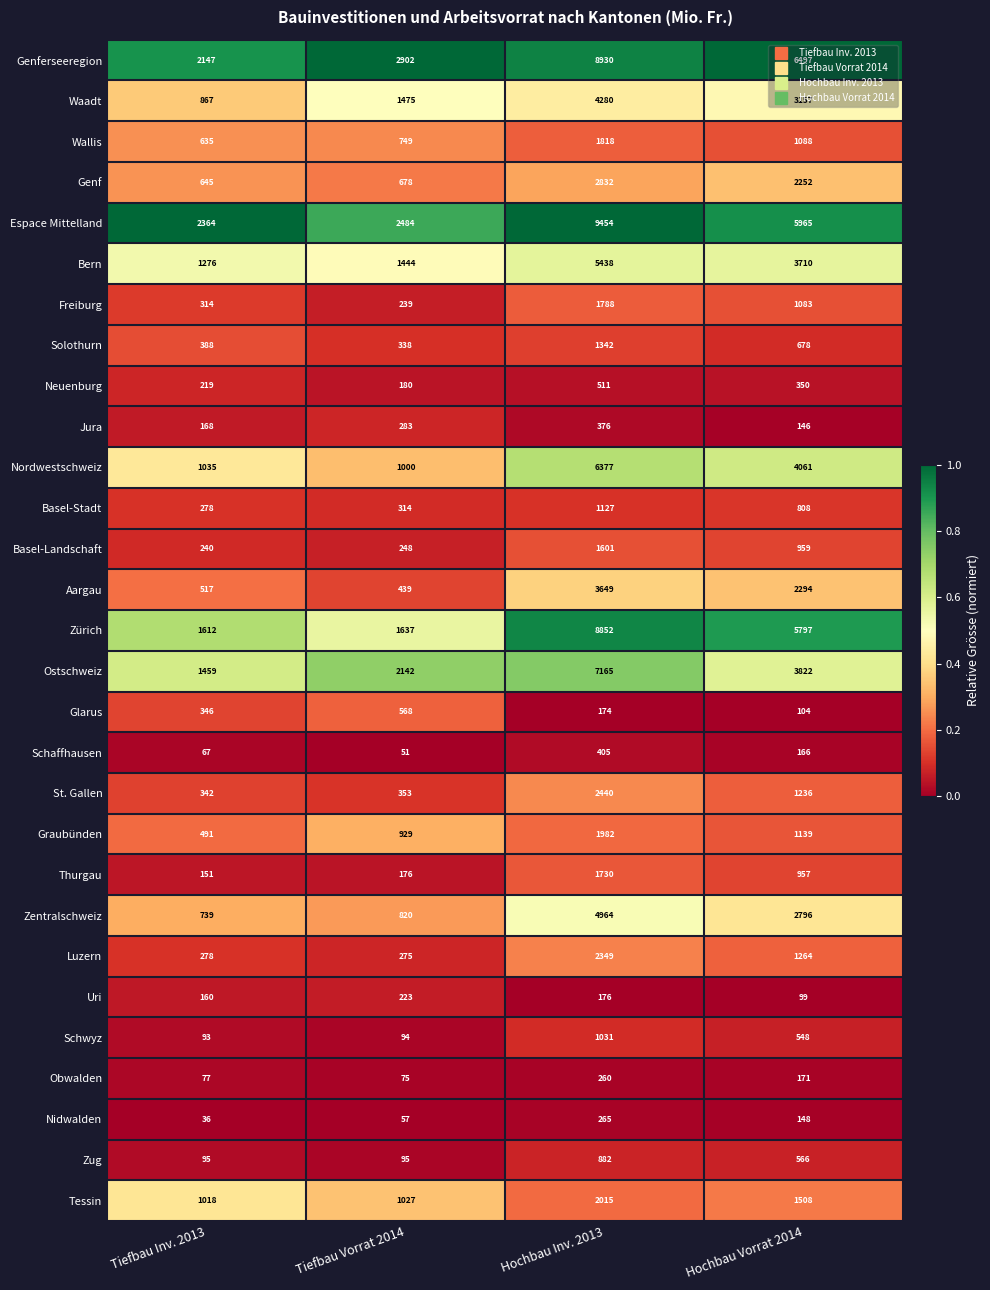

List the series in order of their peak value, highest first.

Espace Mittelland, Genferseeregion, Zürich, Ostschweiz, Nordwestschweiz, Bern, Zentralschweiz, Waadt, Aargau, Genf, St. Gallen, Luzern, Tessin, Graubünden, Wallis, Freiburg, Thurgau, Basel-Landschaft, Solothurn, Basel-Stadt, Schwyz, Zug, Glarus, Neuenburg, Schaffhausen, Jura, Nidwalden, Obwalden, Uri